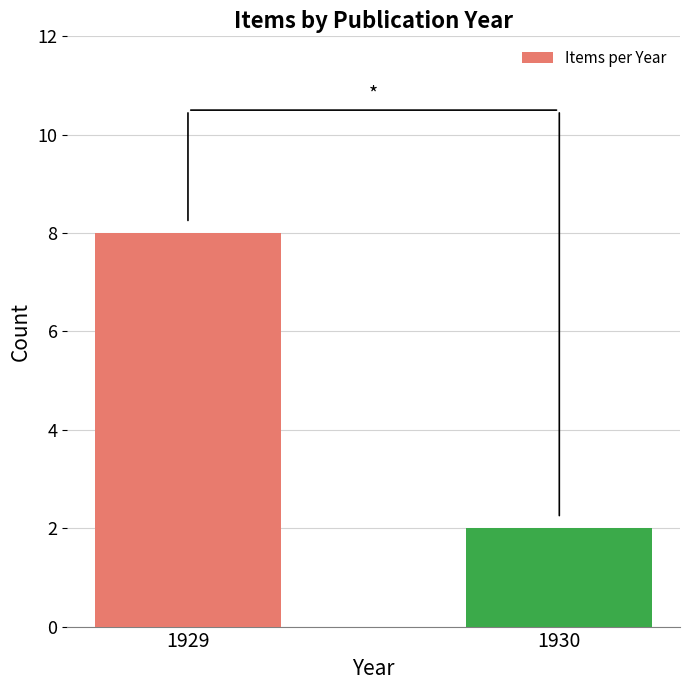

How many values are between 2 and 8?

2